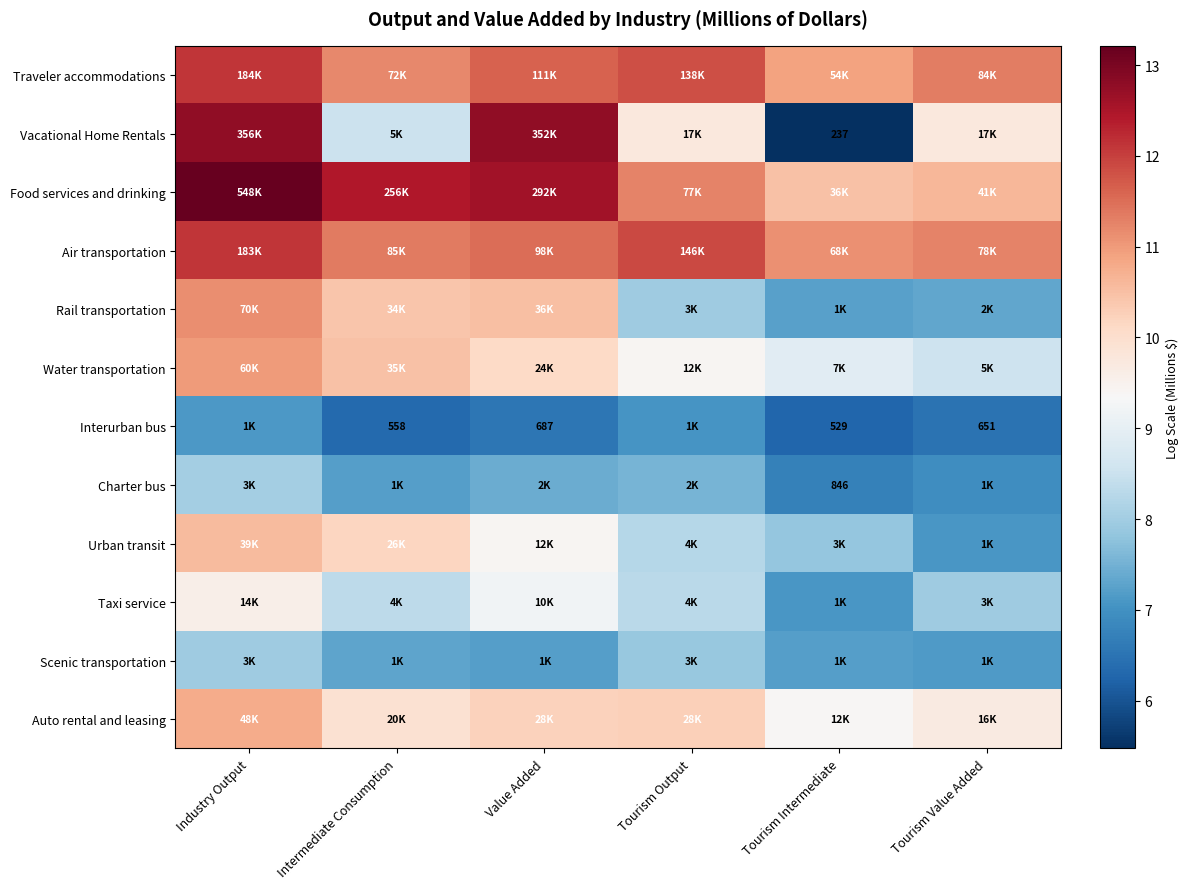

Is it true that Air transportation equals 18.3 at Intermediate Consumption?

False